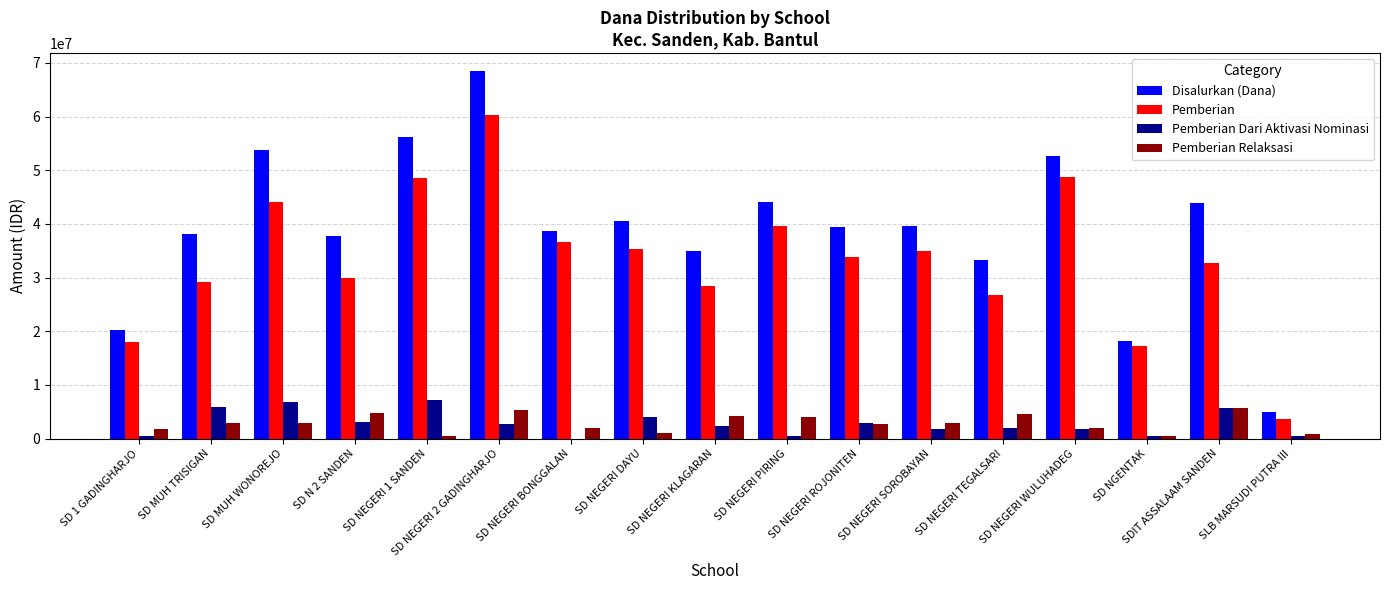

Between SD NEGERI 2 GADINGHARJO and SD NEGERI DAYU, which series saw the biggest shift?

Disalurkan (Dana)